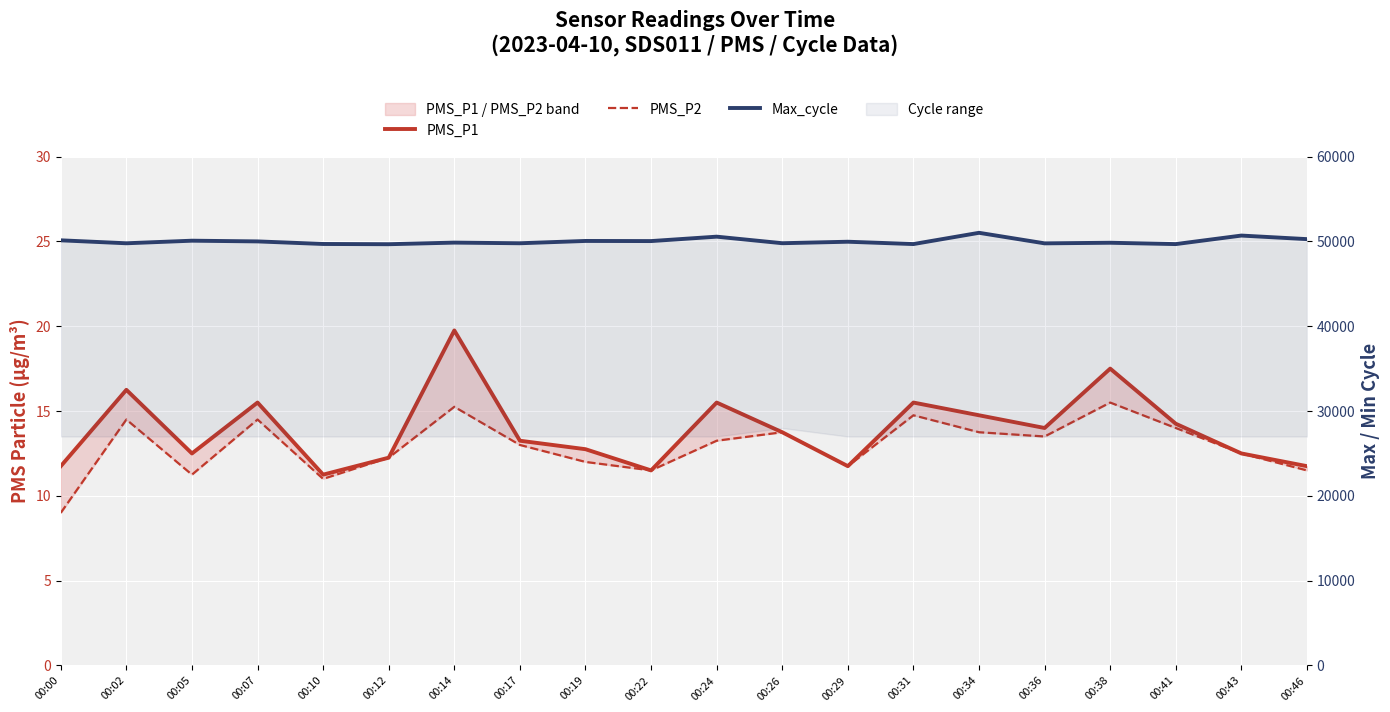

List the labels in order of PMS_P1 value, smallest first.

00:10, 00:22, 00:00, 00:29, 00:46, 00:12, 00:05, 00:43, 00:19, 00:17, 00:26, 00:36, 00:41, 00:34, 00:07, 00:24, 00:31, 00:02, 00:38, 00:14